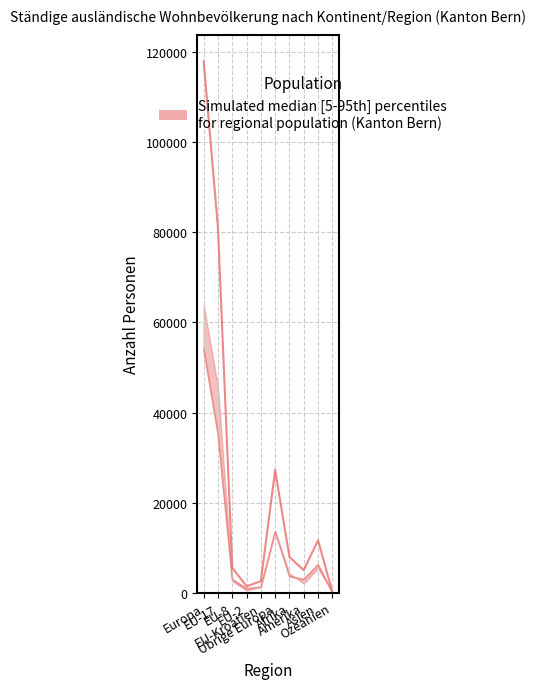

Is it true that Frauen equals 930 at EU-2?

True